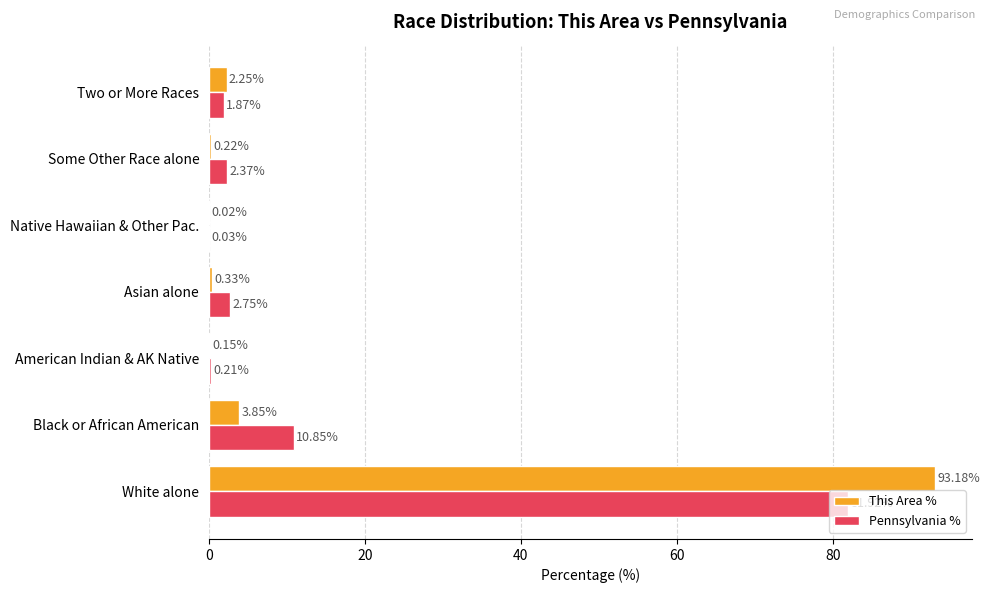

What is the sum of all Pennsylvania % values?

100.0